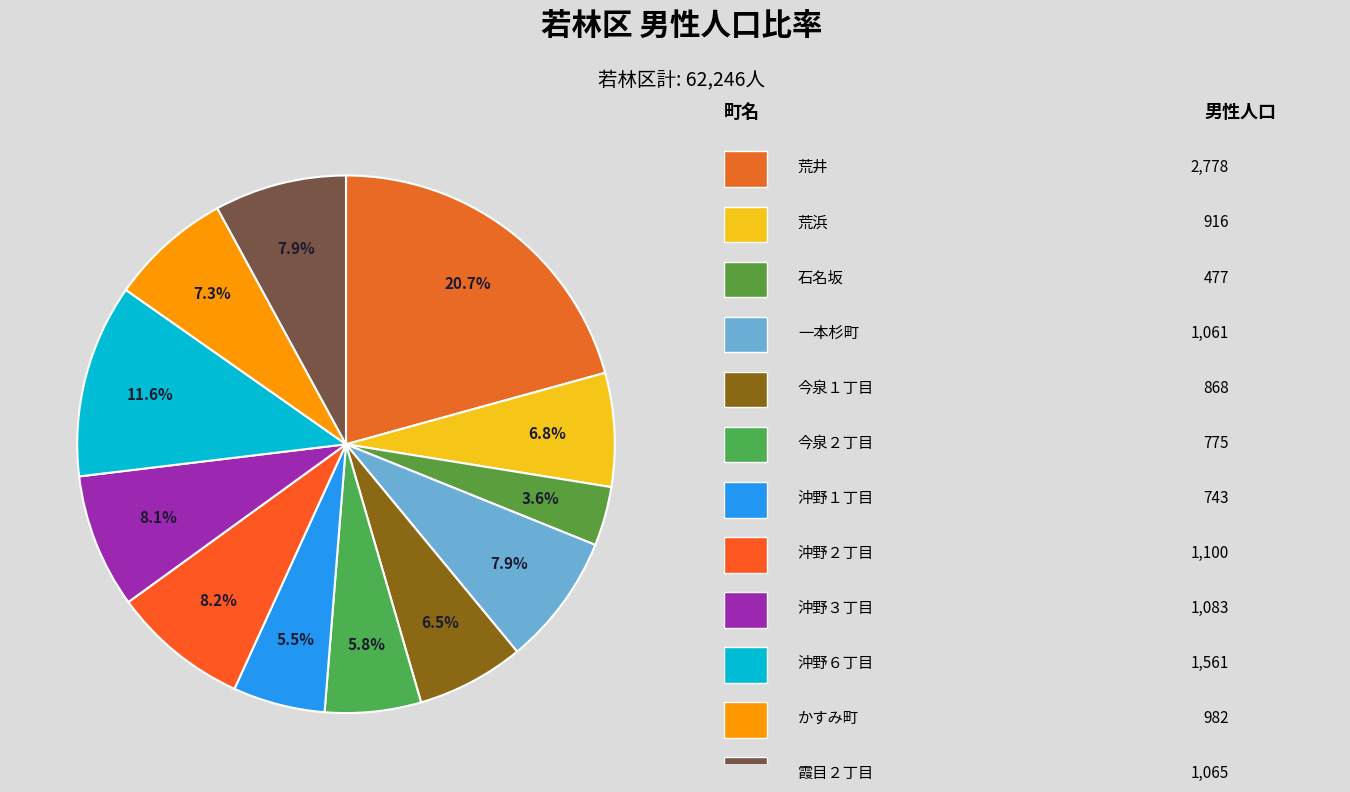

Which category has the smallest portion of the pie?

石名坂